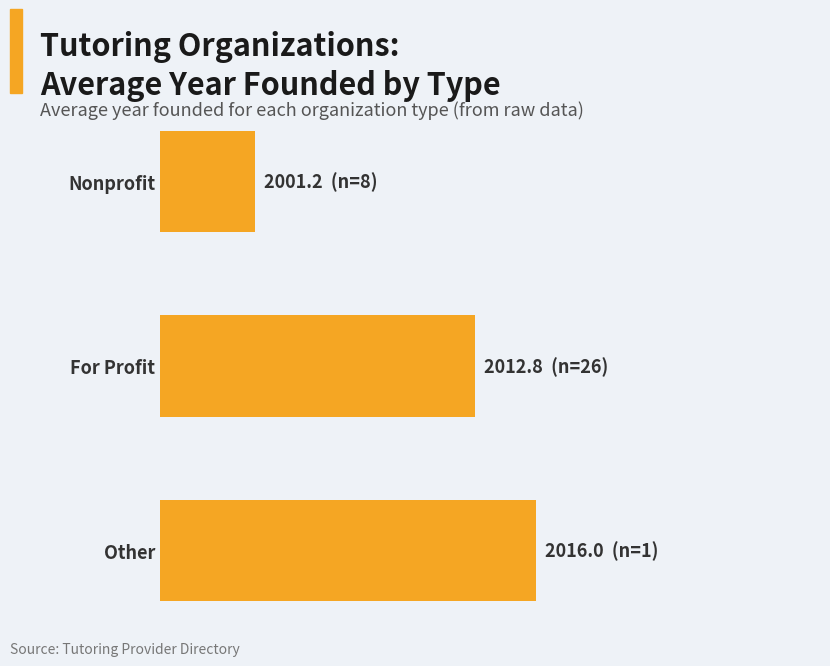

Are the bars grouped side by side (vs. stacked)?

No